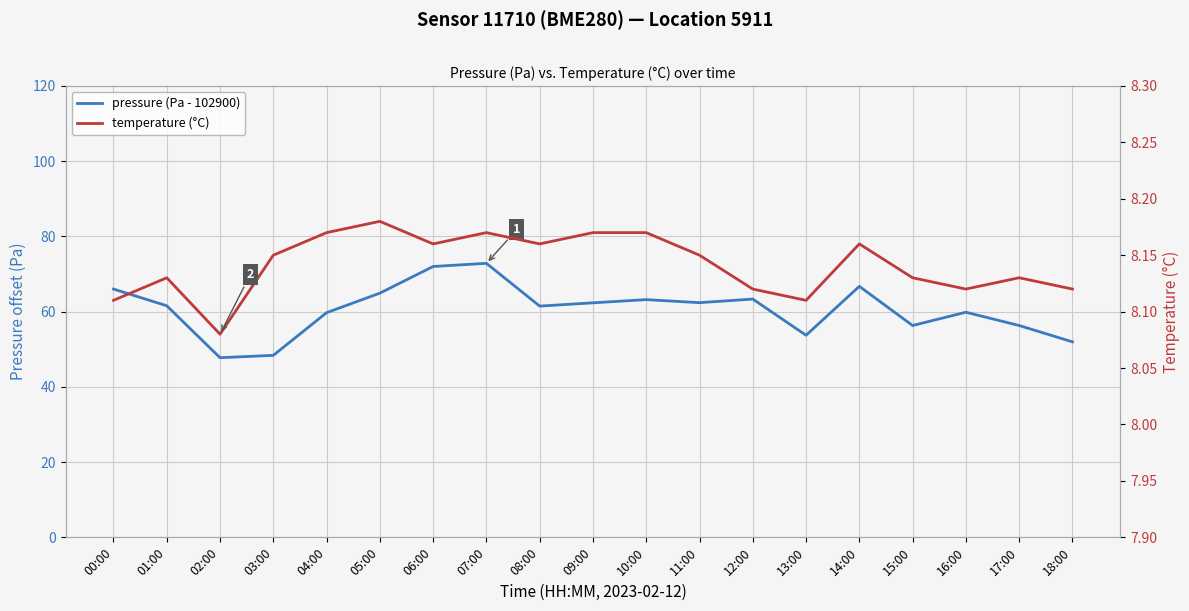

Which series has the largest total across all categories?

pressure (Pa - 102900)